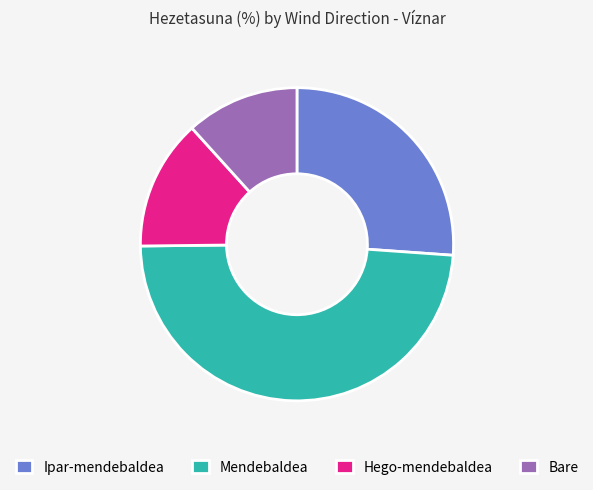

Do Hego-mendebaldea and Bare together represent more than half of the pie?

No